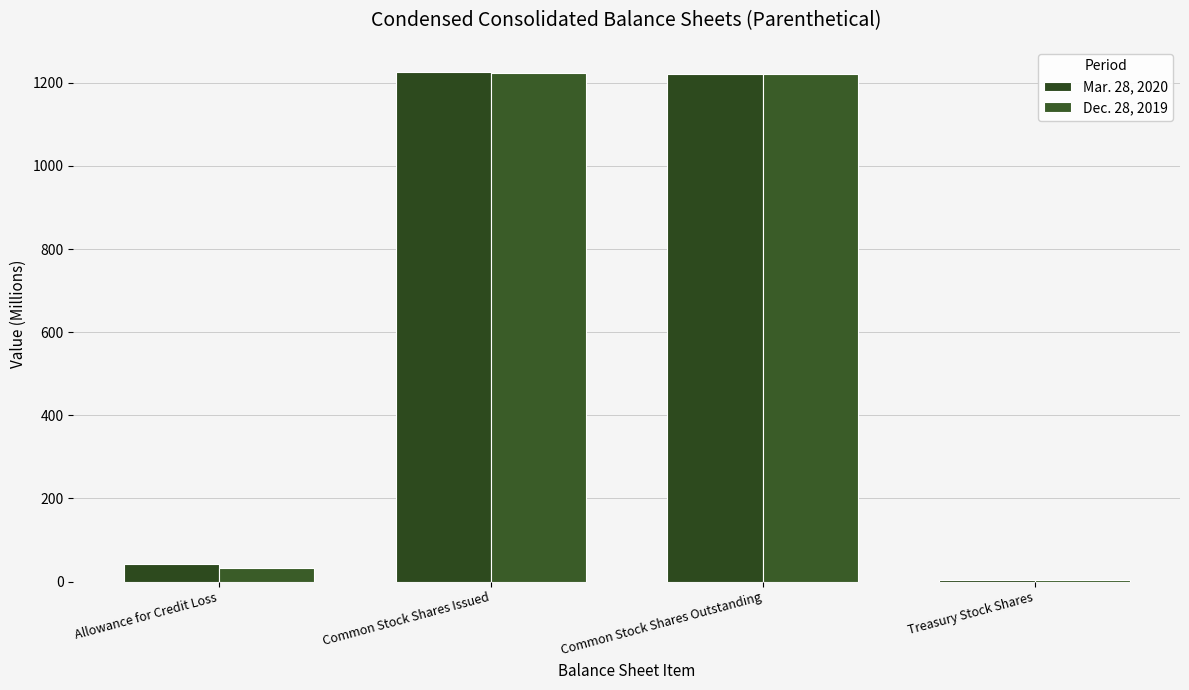

How many groups of bars are there?

4